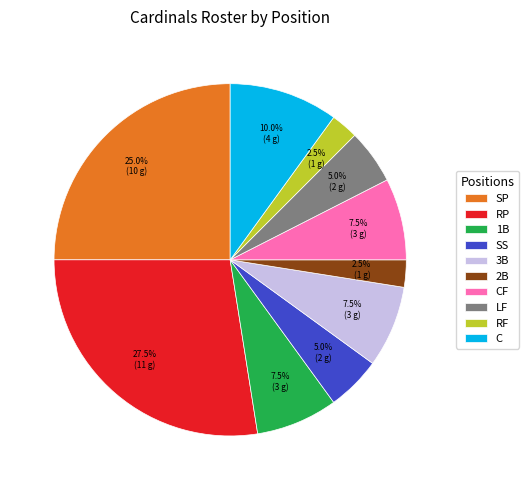

Combined, what portion of the pie is SP and 2B?

27.5%